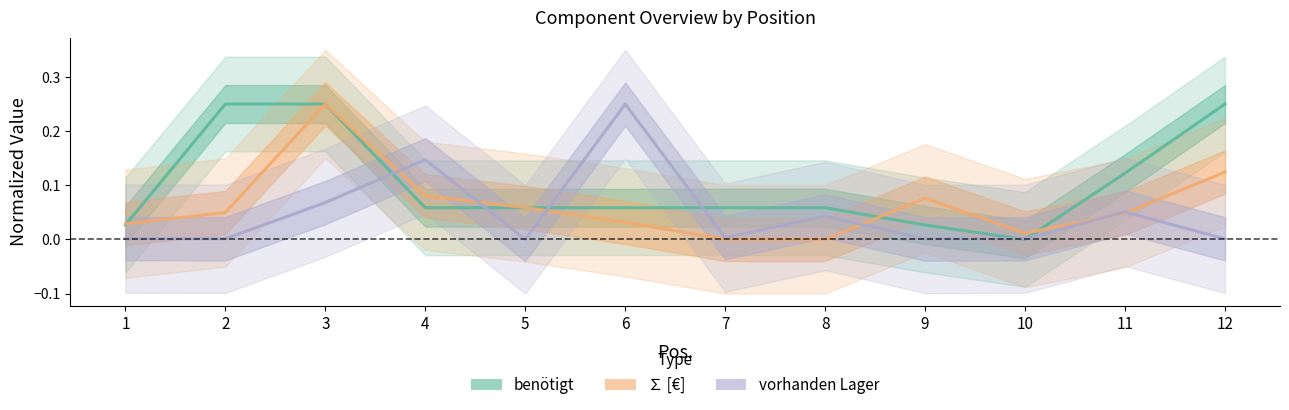

Is it true that benötigt equals 0.2 at 12?

True